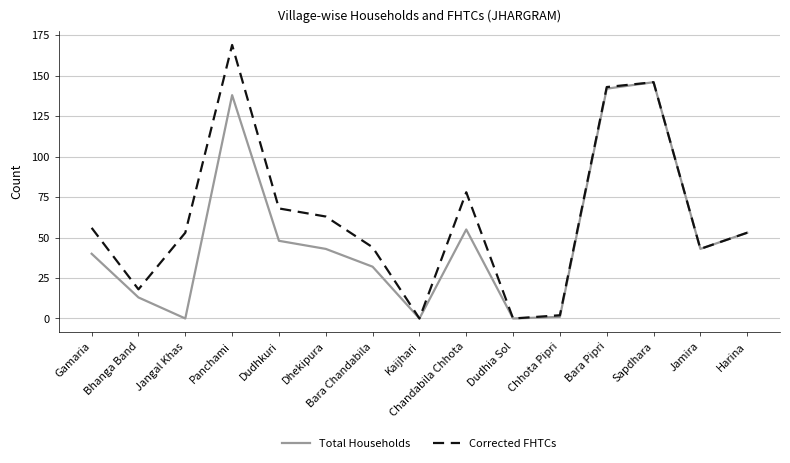

Where is the first local maximum for Total Households?

Panchami